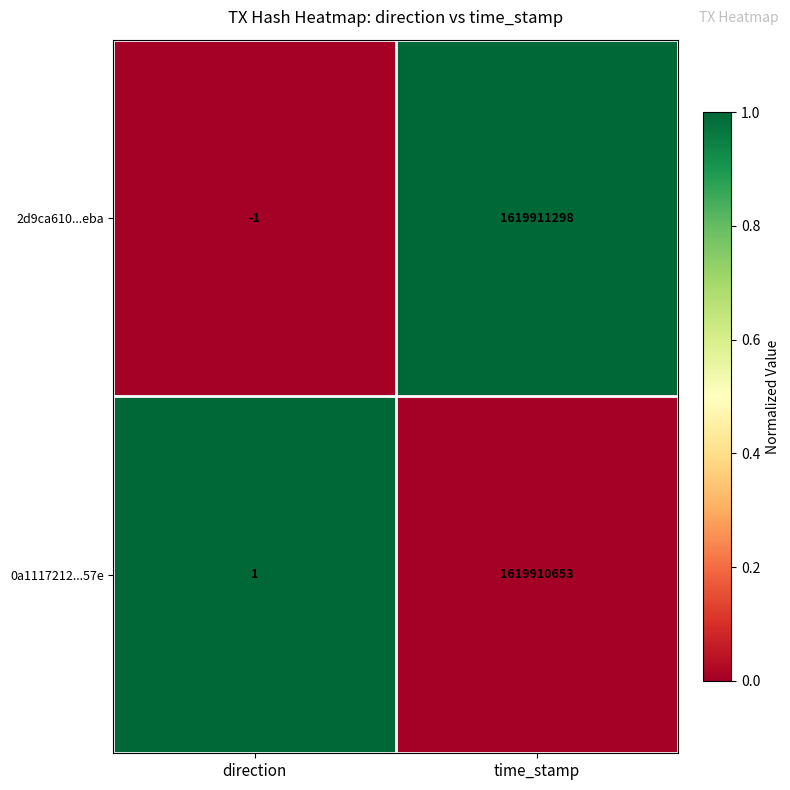

True or false: 2d9ca610...eba has a value of -1 at direction.

True